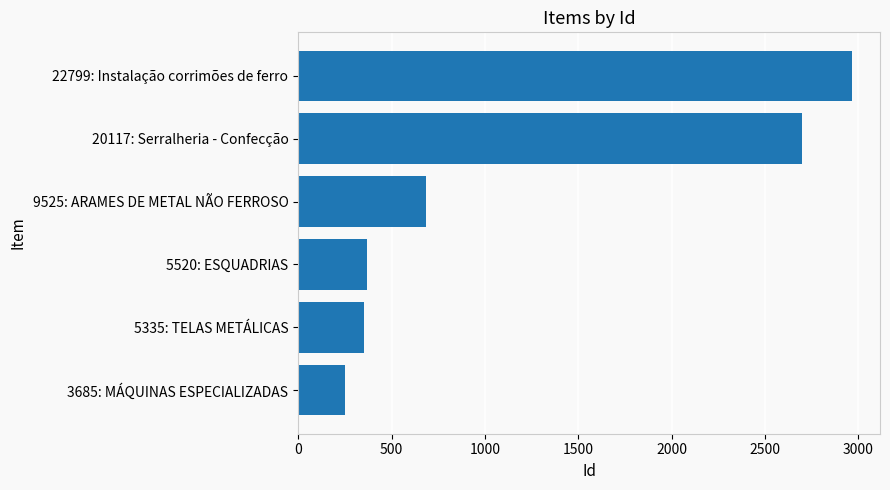

Where is the data nearest to the value 1609?

9525: ARAMES DE METAL NÃO FERROSO